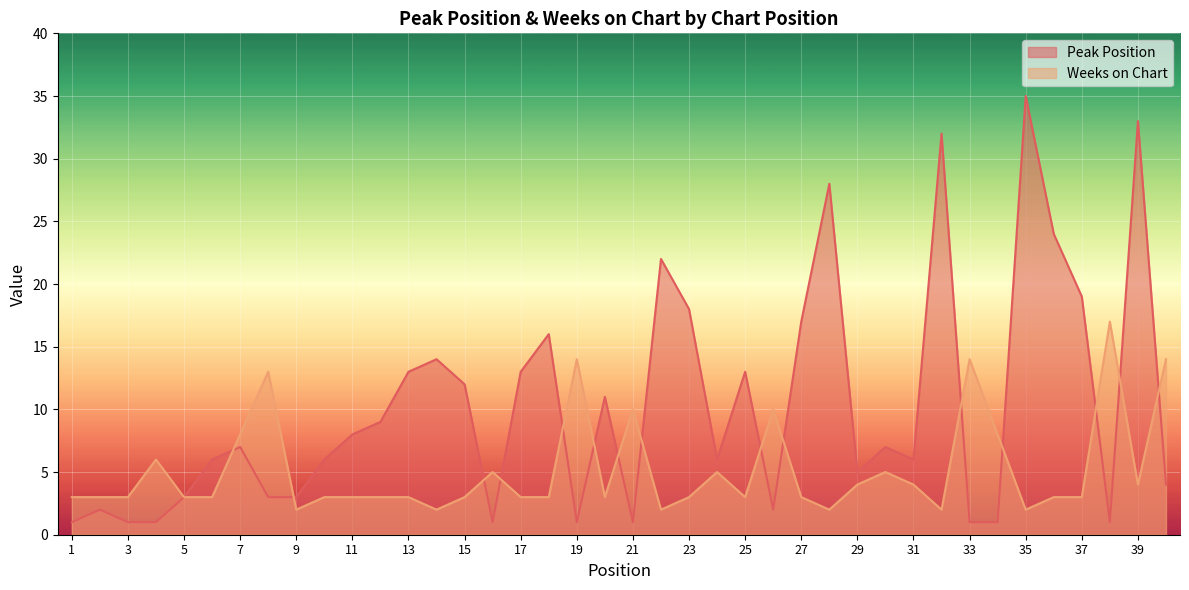

Between which two adjacent categories do Peak Position and Weeks on Chart first intersect?

6 and 7